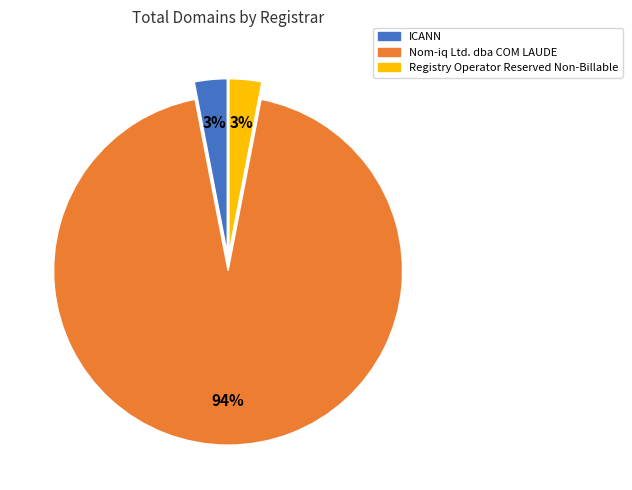

To the nearest percent, what portion does Registry Operator Reserved Non-Billable represent?

3%